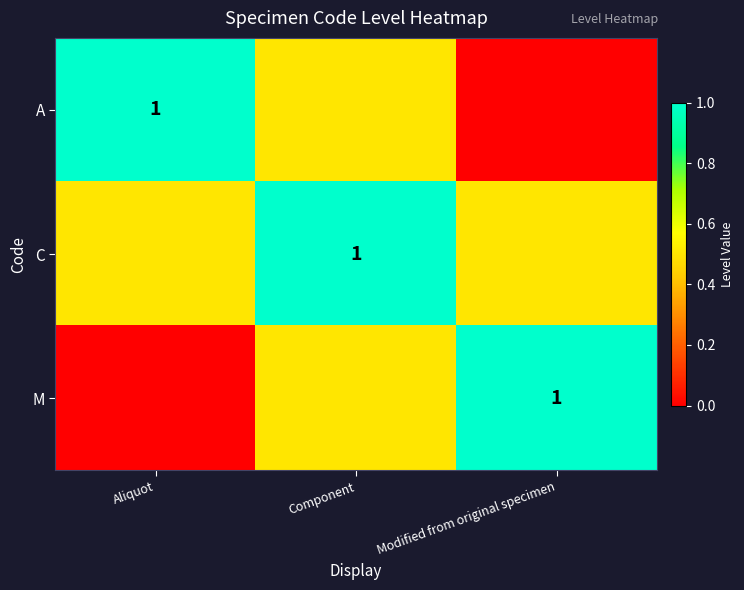

The value of A at Aliquot is 1.0. True or false?

True